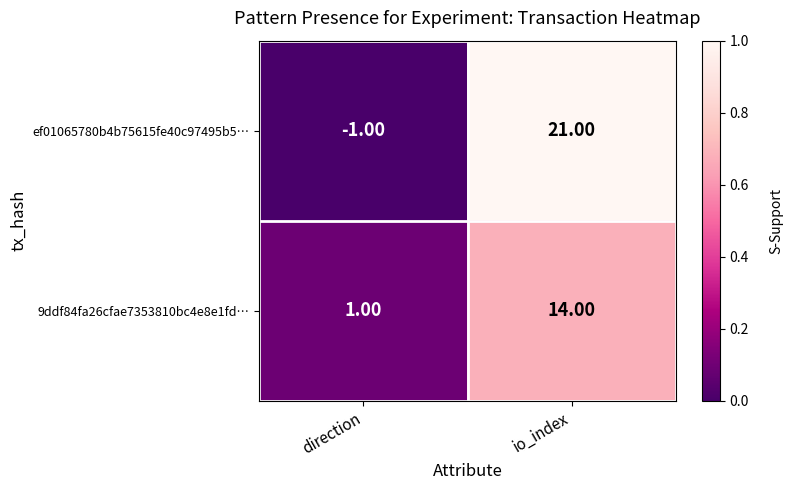

Count the number of categories in the chart.

2